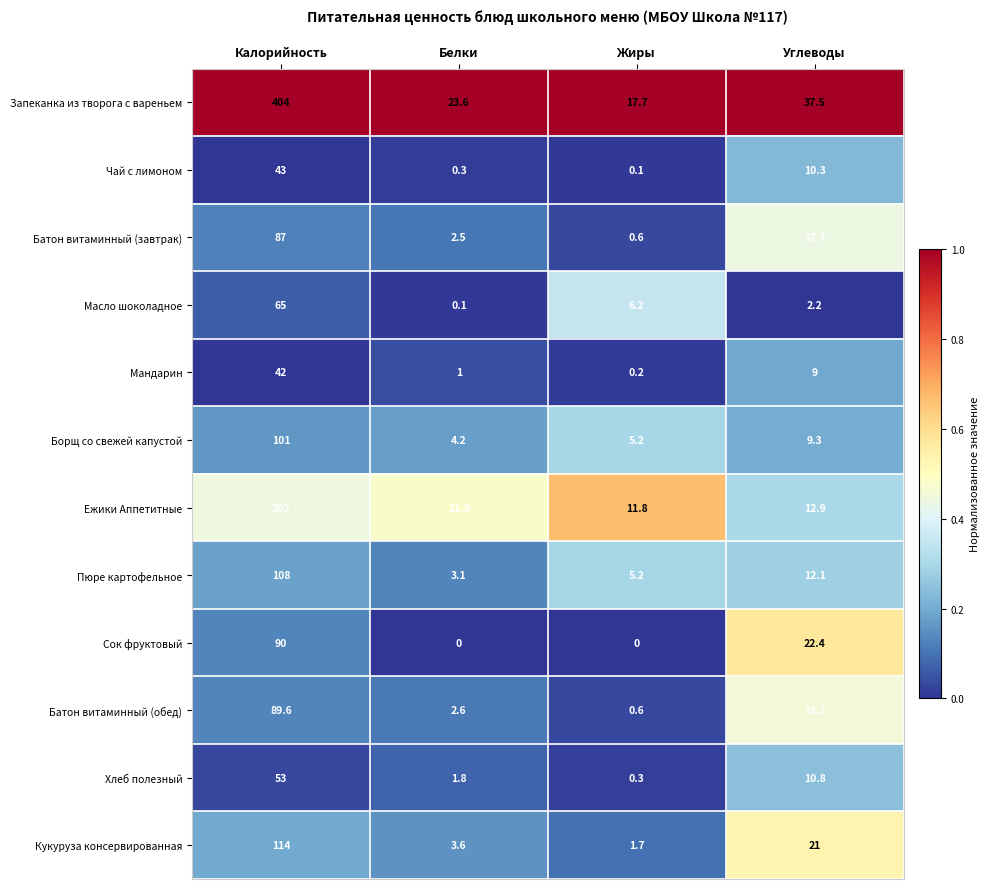

The Хлеб полезный series shows 86.8 at Калорийность. True or false?

False